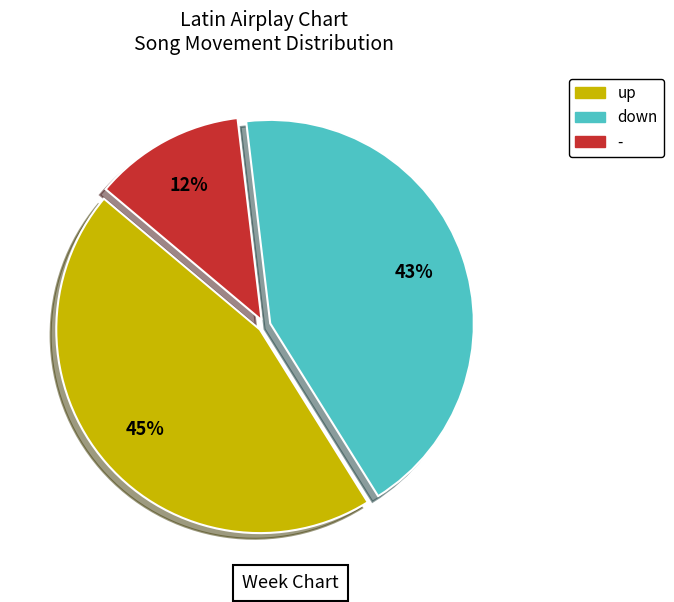

To the nearest percent, what is the difference between the up and - slice percentages?

33%